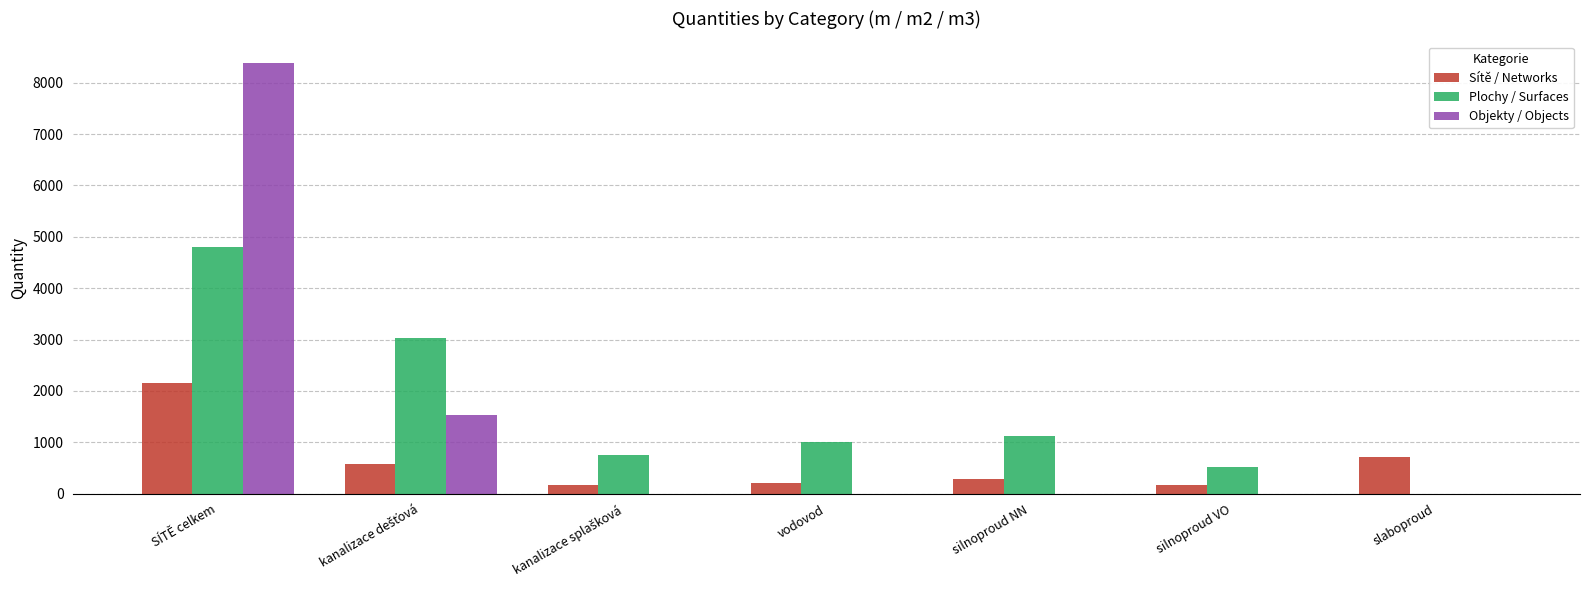

What is the highest value of the Plochy / Surfaces series?

4798